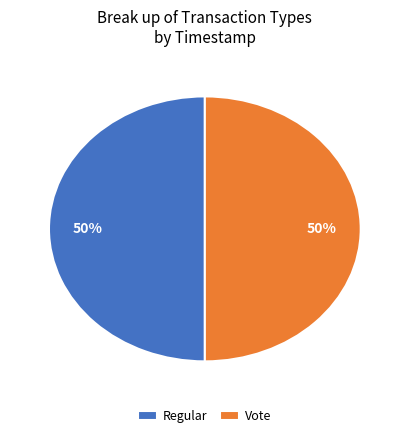

What percentage is the Regular slice, to the nearest percent?

50%